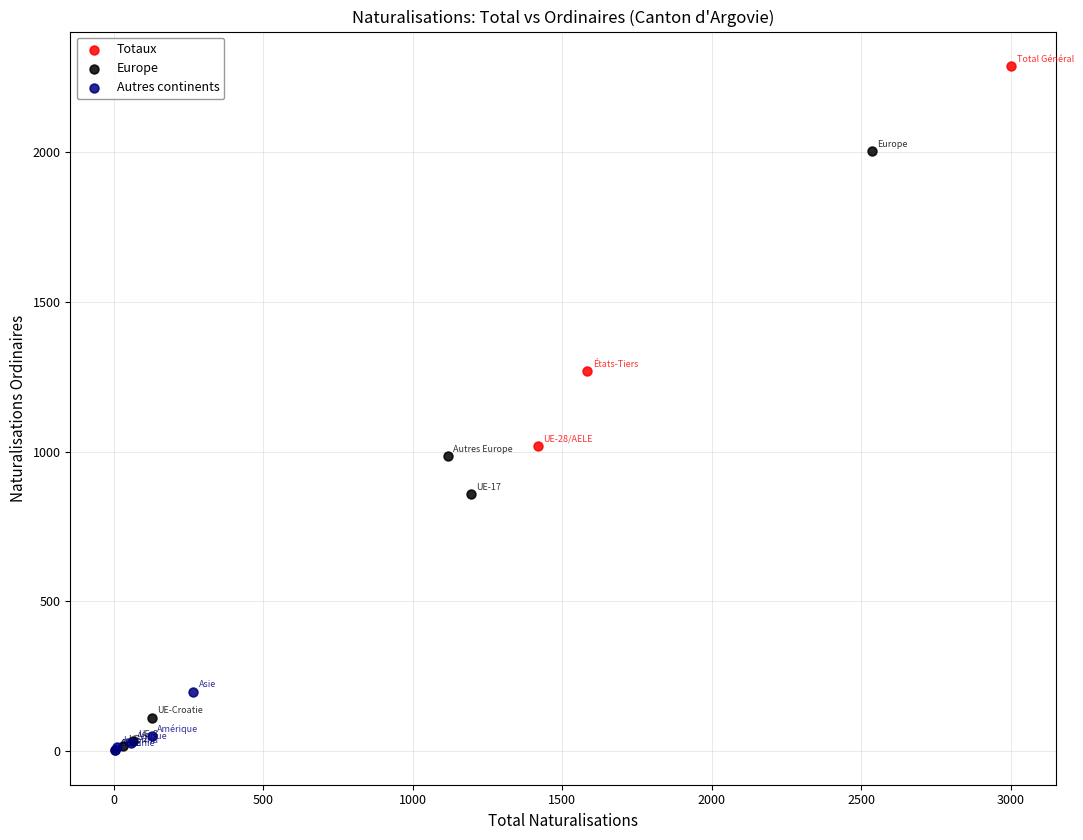

Which series has the largest Y range (max minus min)?

Europe